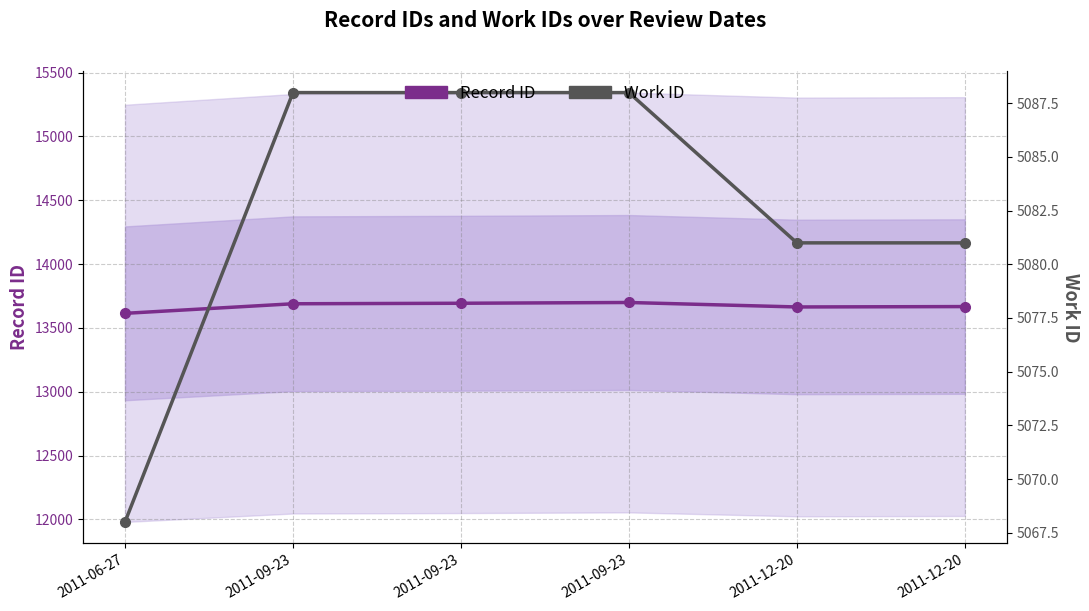

What is the label of the 5th point from the right?

2011-09-23